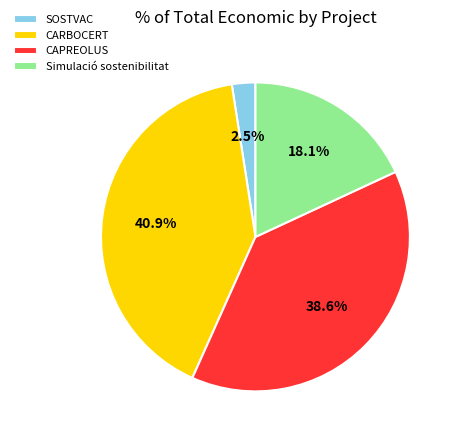

True or false: Simulació sostenibilitat accounts for 18% of the total.

True